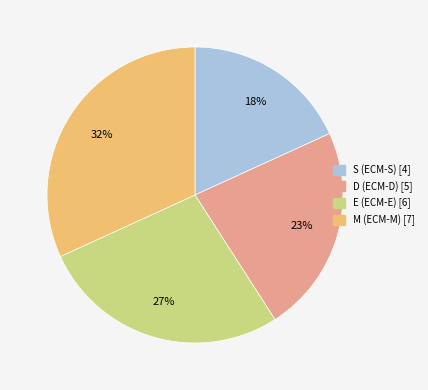

What is the largest slice in the pie chart?

M